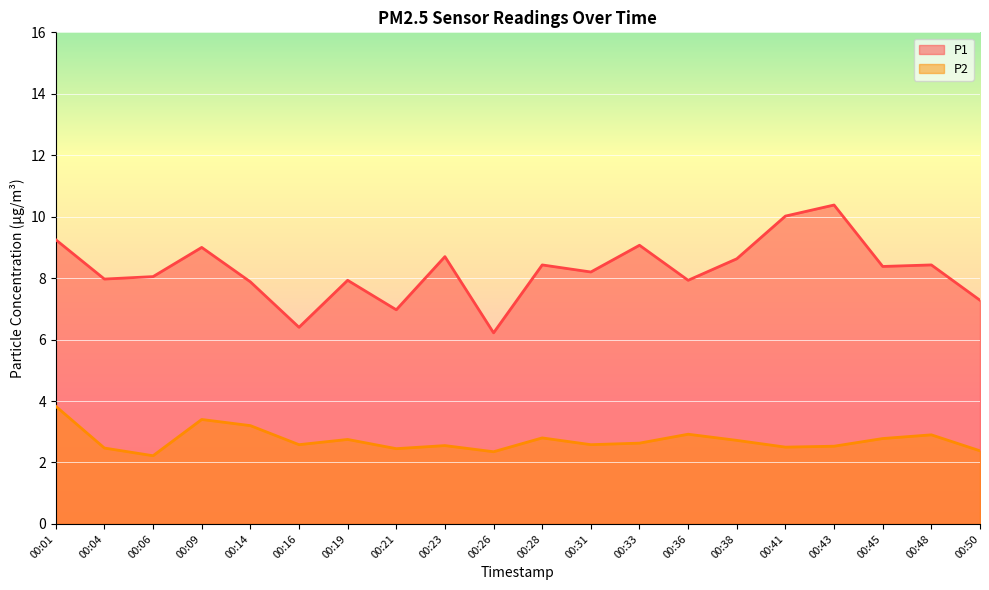

Is the value of P1 at 00:16 greater than the value of P2 at 00:14?

Yes